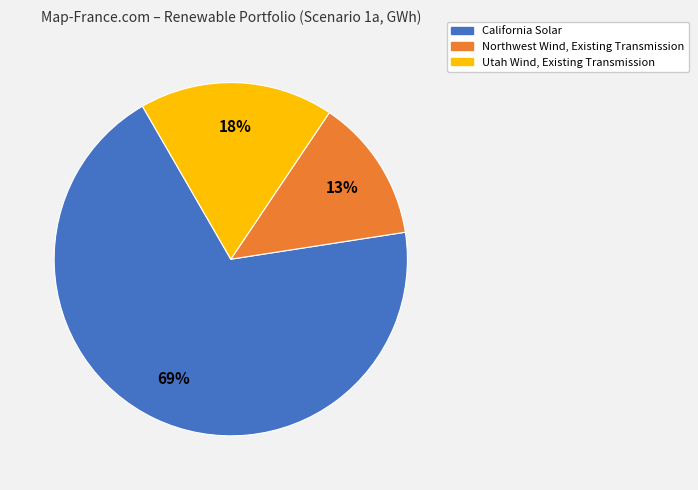

To the nearest percent, what is the average slice percentage?

33%